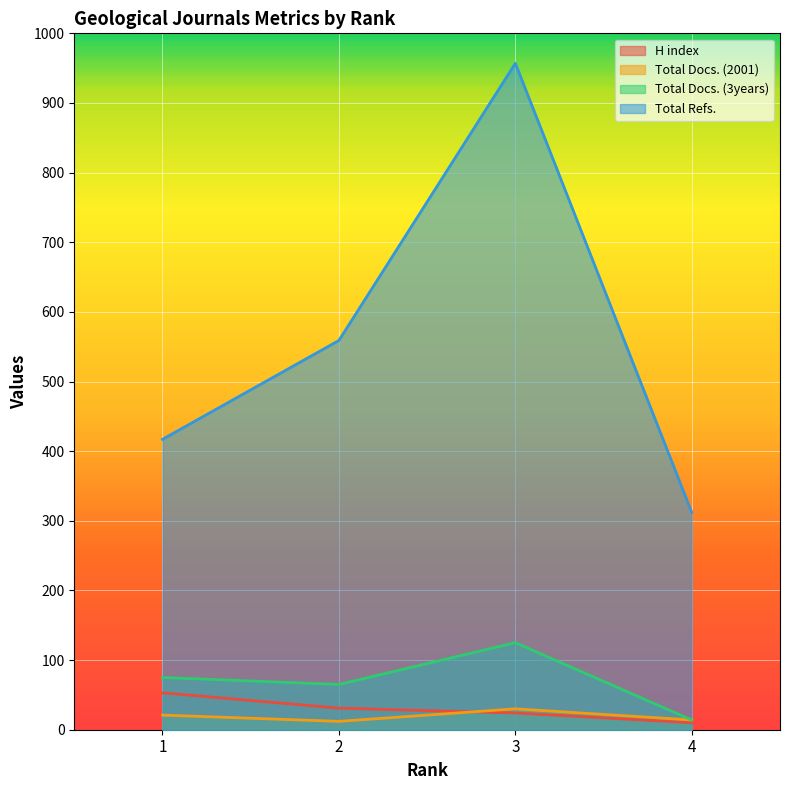

What is the difference between the second highest and second lowest values in the Total Refs. series?

142